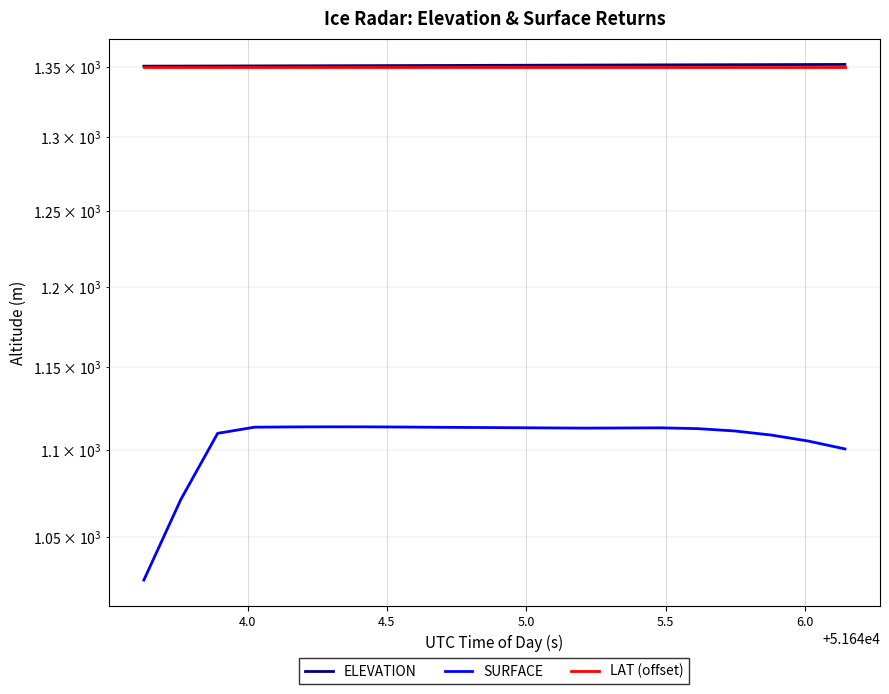

What is the average value of the LAT (offset) series?

1350.0